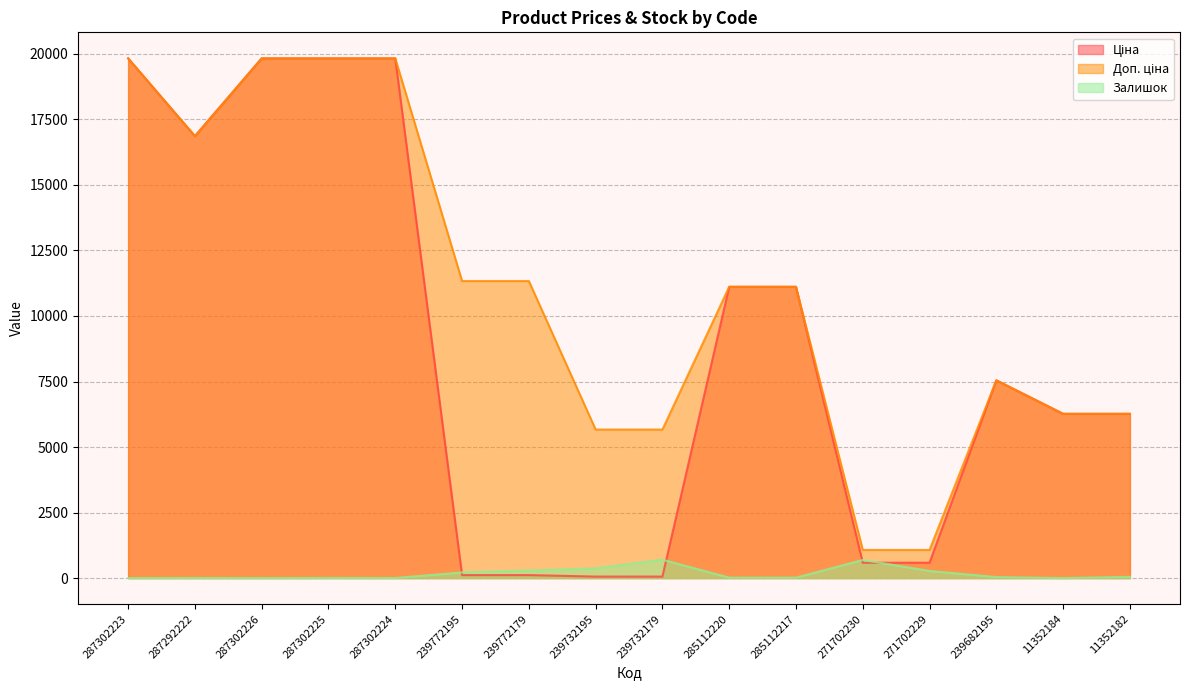

Rank the series by their average value, from highest to lowest.

Доп. ціна, Ціна, Залишок